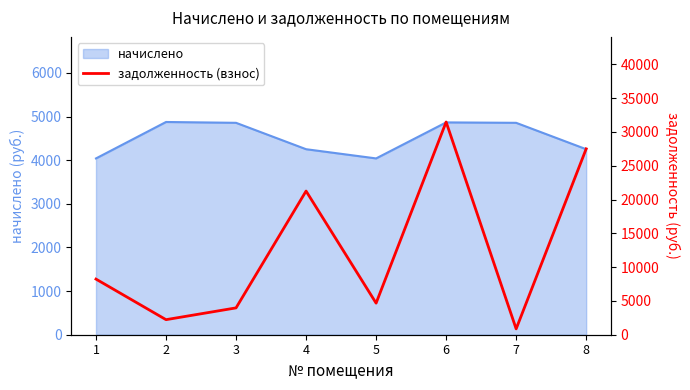

The value at 8 is 18224.8. True or false?

False